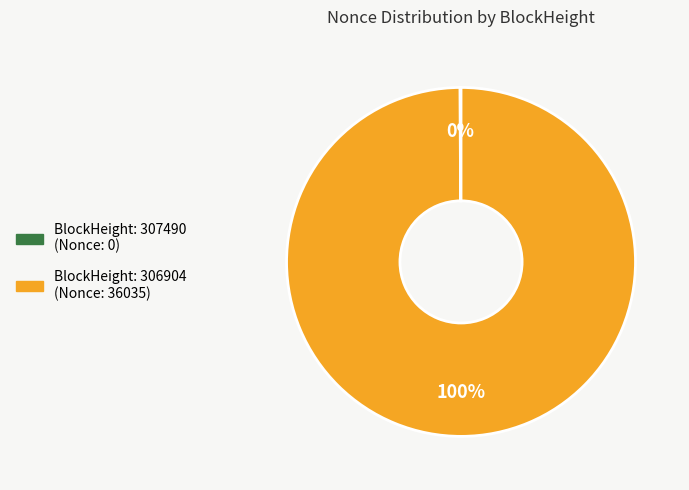

Does any single category account for the majority?

Yes